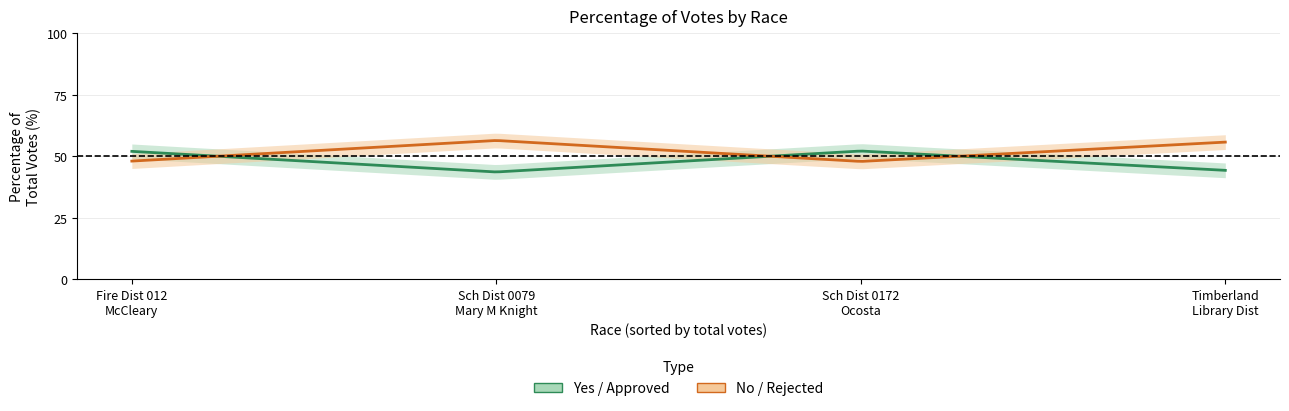

How many lines are shown in the chart?

2